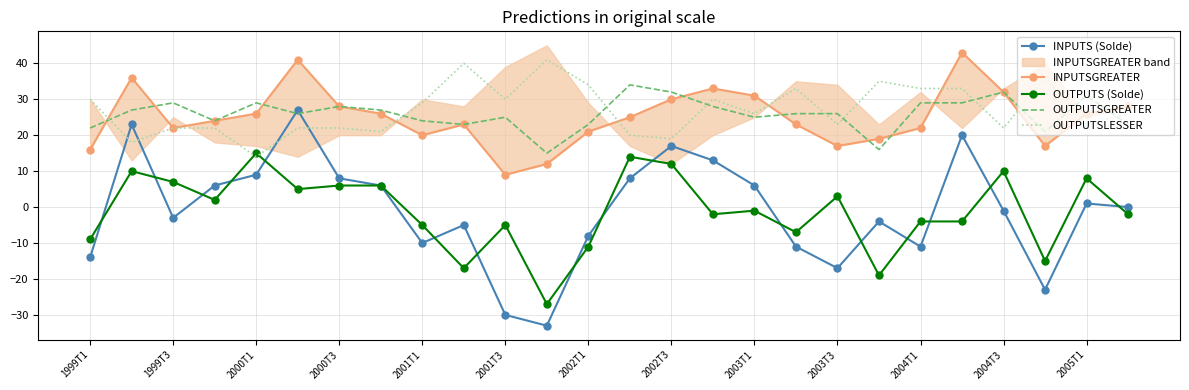

Does the chart have visible grid lines?

Yes